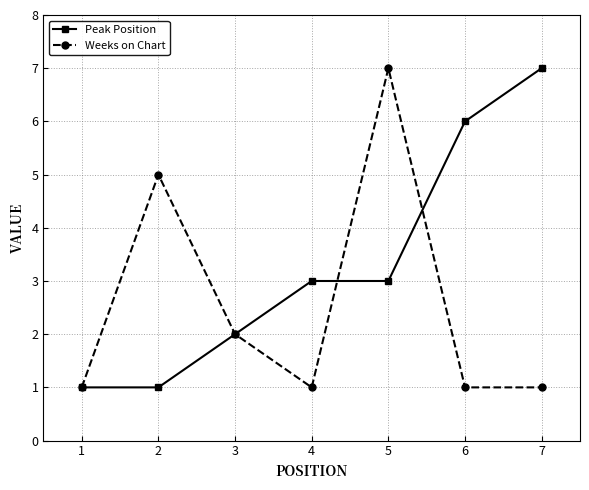

How many interior local peaks does the Weeks on Chart series have?

2